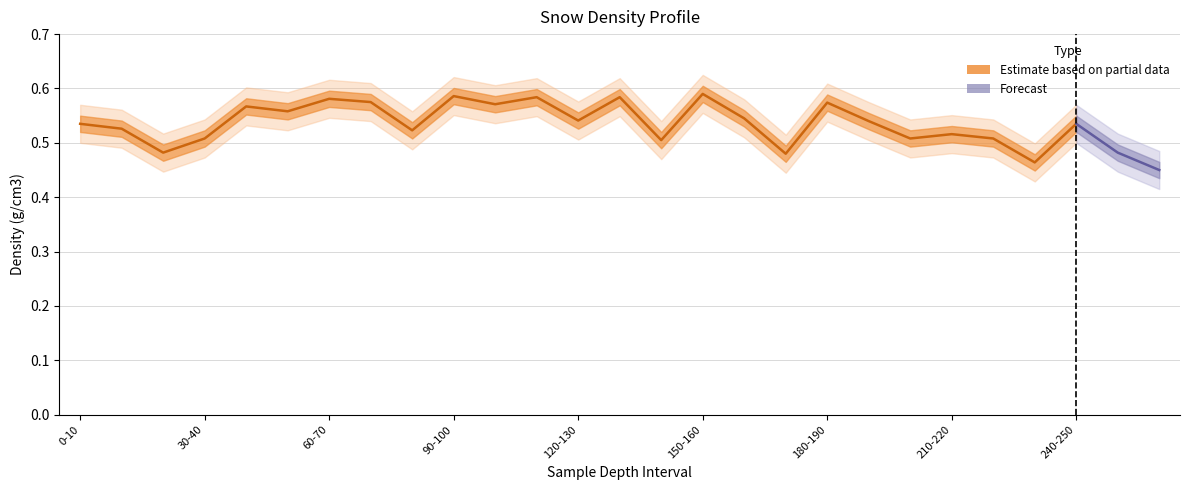

How many interior local valleys (lower than both neighbors) does the data have?

9